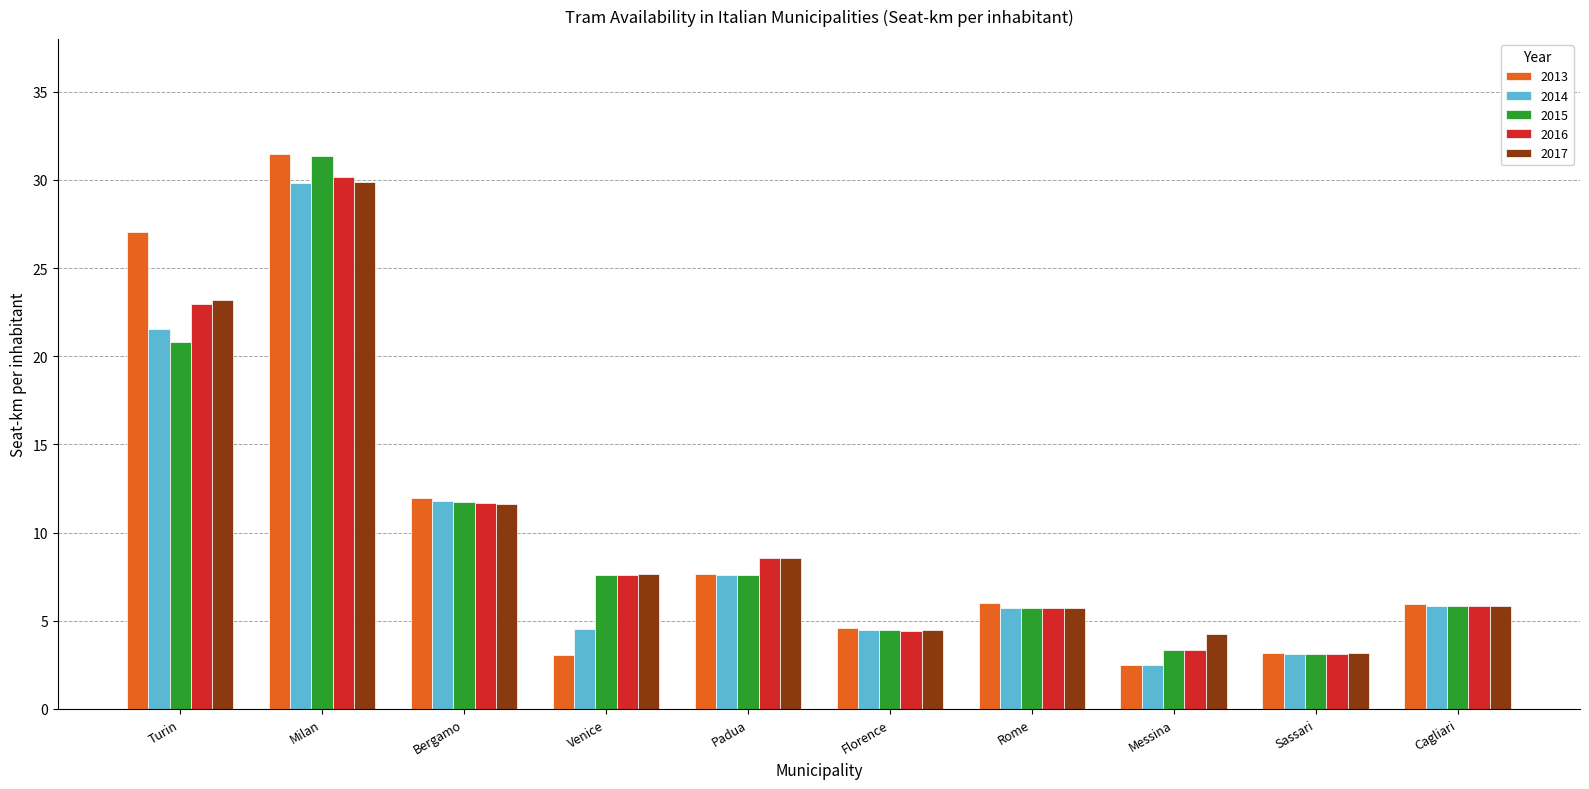

What is the label of the 2nd bar from the right?

Sassari